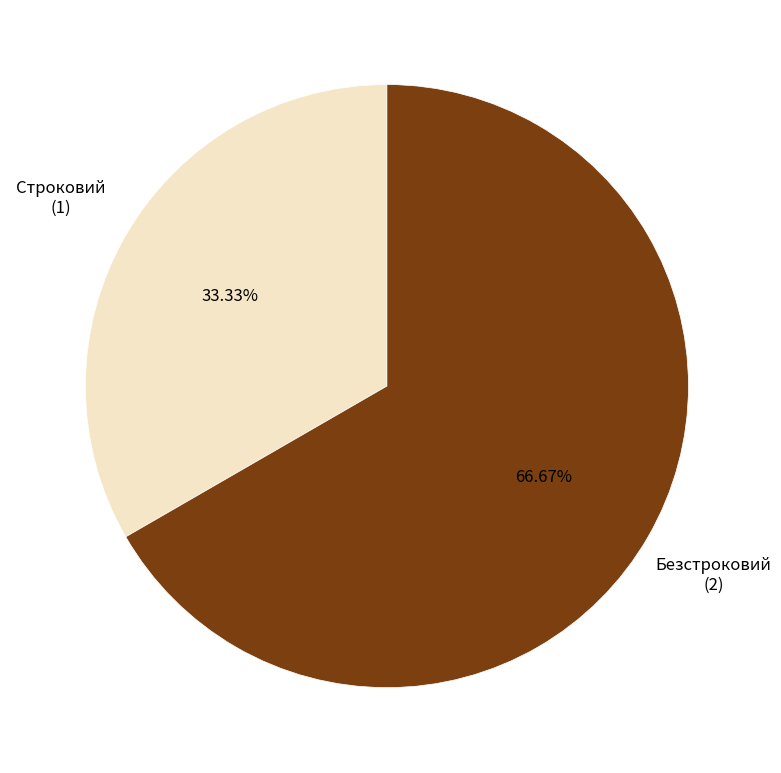

To the nearest percent, what is the average slice percentage?

50%